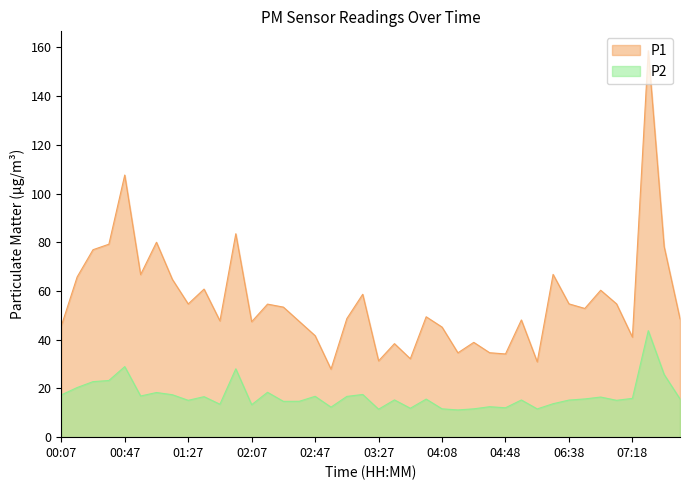

Rank the series by their average value, from lowest to highest.

P2, P1